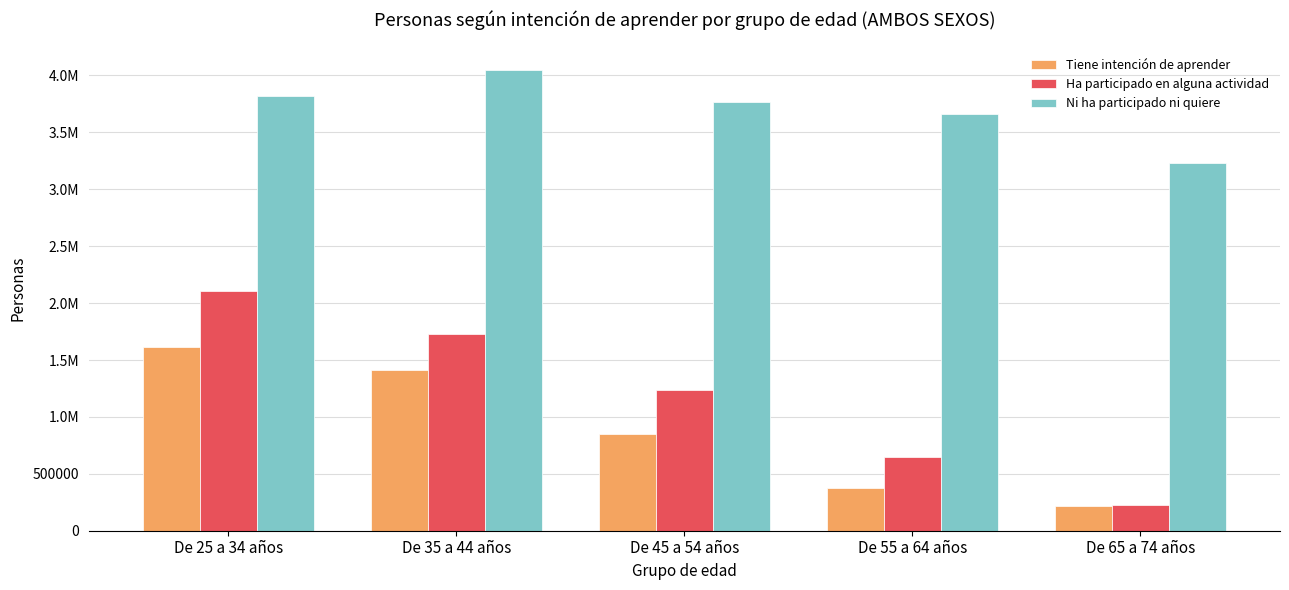

Which series has the largest range (max minus min)?

Ha participado en alguna actividad